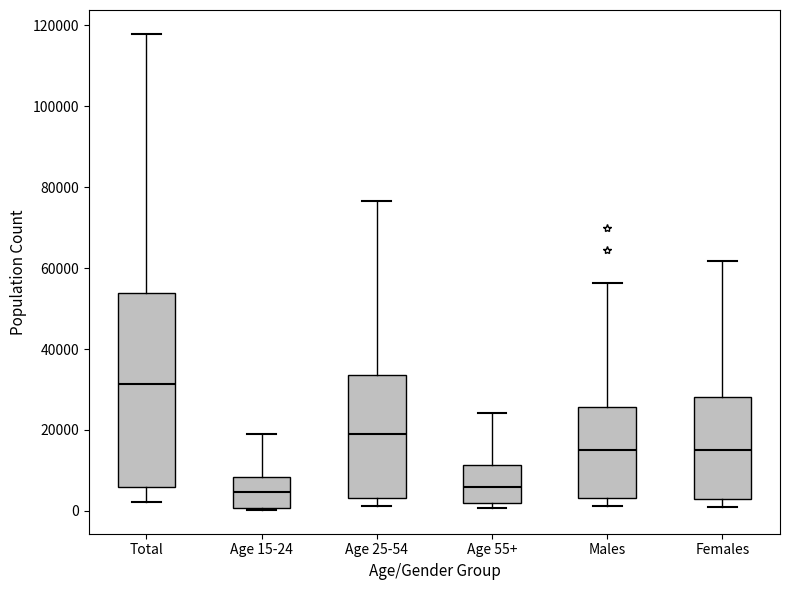

Where does the upper whisker of the box for Age 15-24 end on the y-axis? The values are not printed on the chart, so give them approximately, as read against the axis.

18000